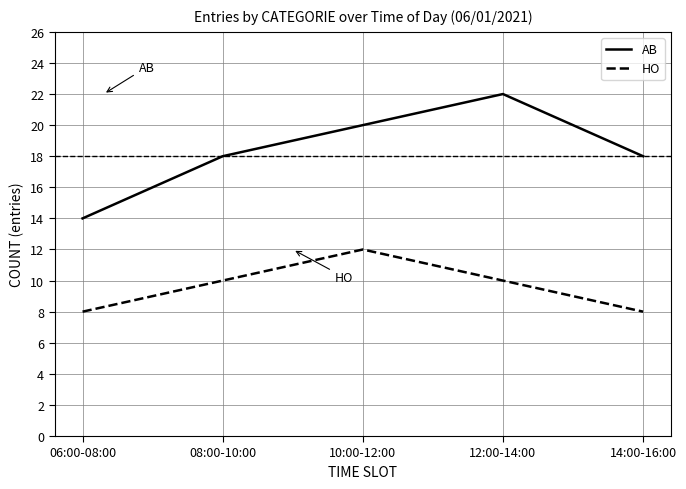

The HO series shows 10 at 12:00-14:00. True or false?

True